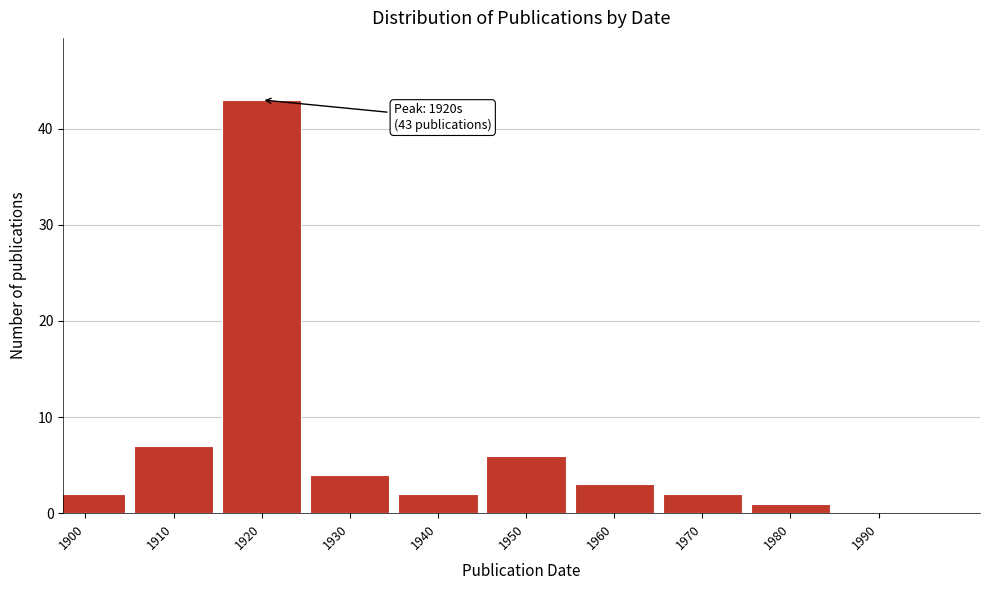

Reading left to right, transcribe all the data shown in this chart.

1900=2	1910=7	1920=43	1930=4	1940=2	1950=6	1960=3	1970=2	1980=1	1990=0